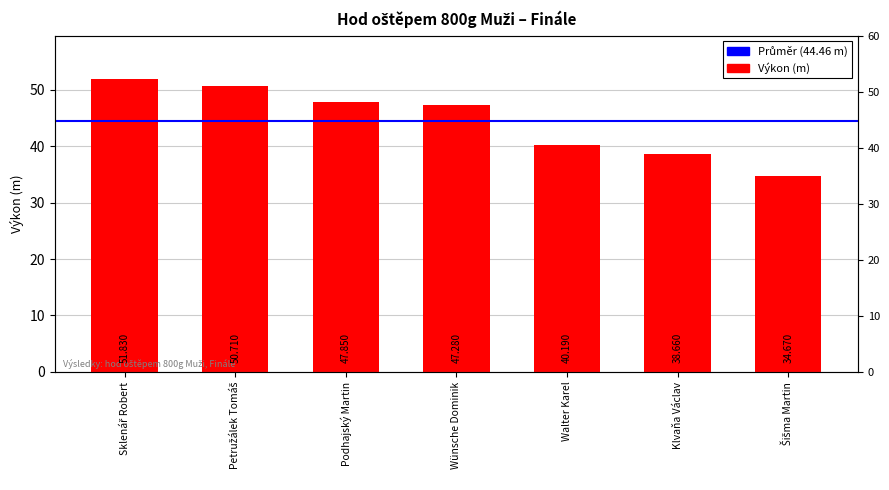

The chart shows a value of 40.2 at Walter Karel. True or false?

True